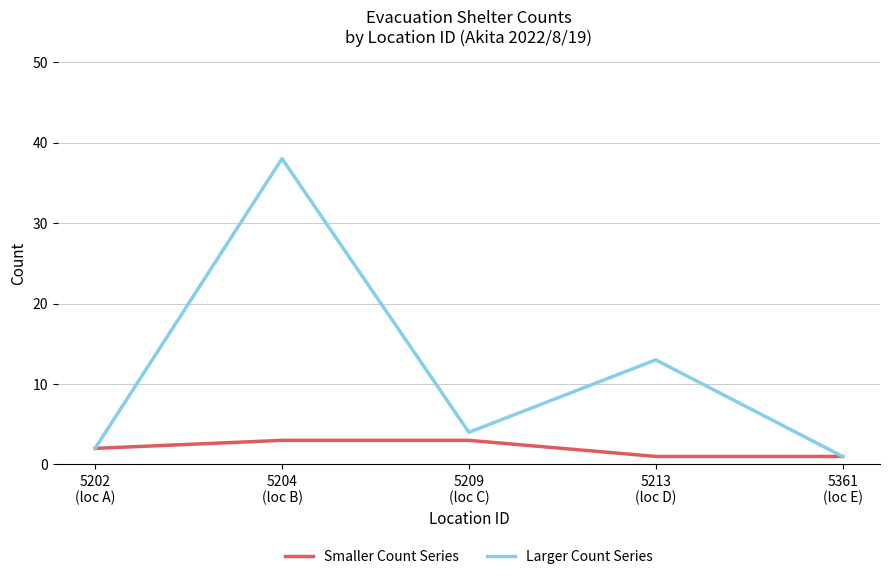

True or false: Larger Count Series has a value of 13 at 5213
(loc D).

True